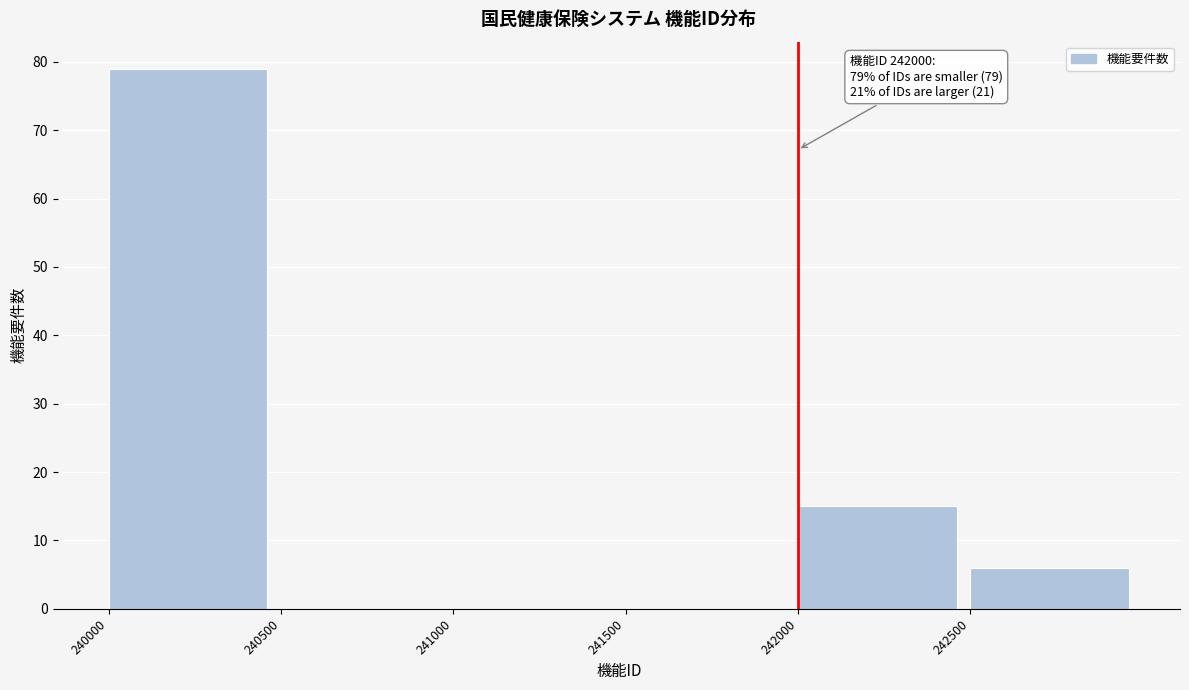

Which range on the x-axis has the tallest bar?

240000 to 240500